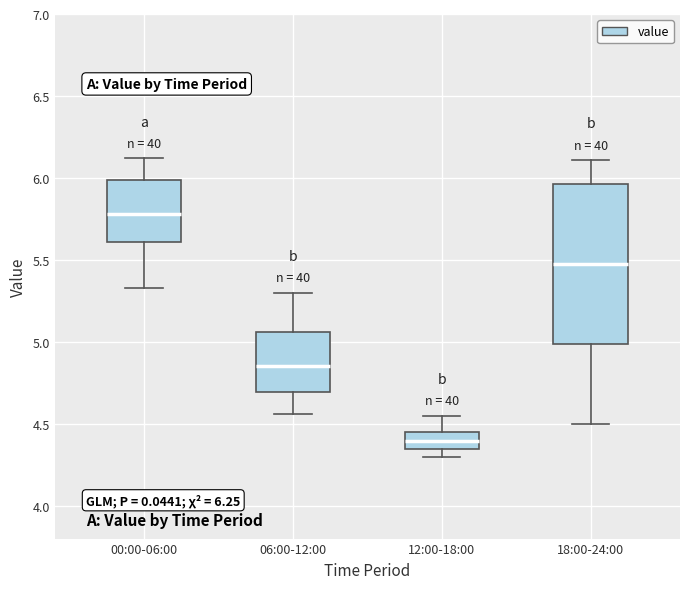

Which box is the tallest, from its lower edge to its upper edge?

18:00-24:00